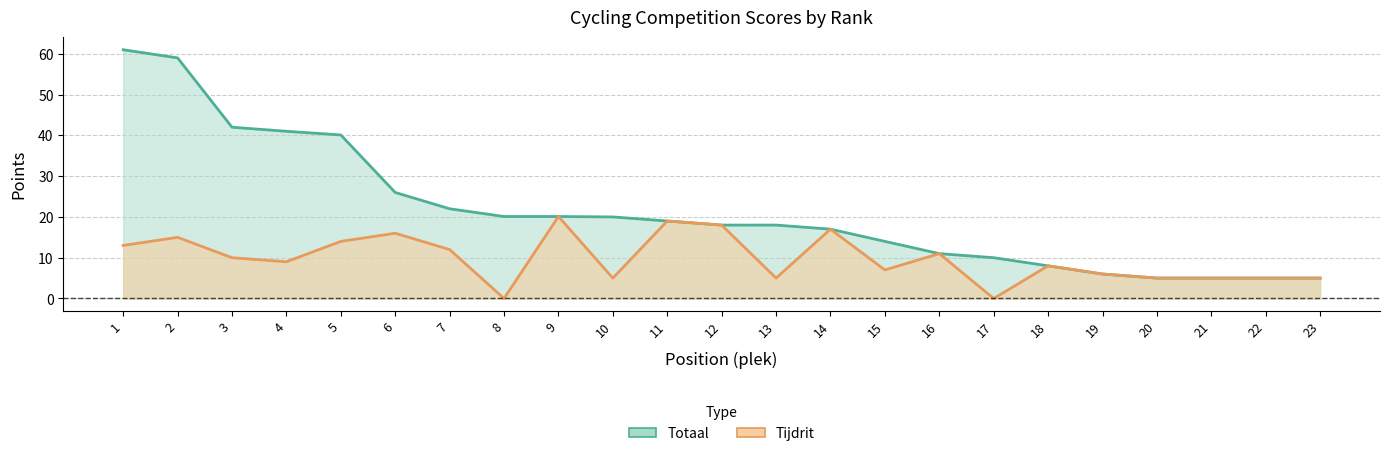

The value of Tijdrit (line) at 15 is 12.6. True or false?

False